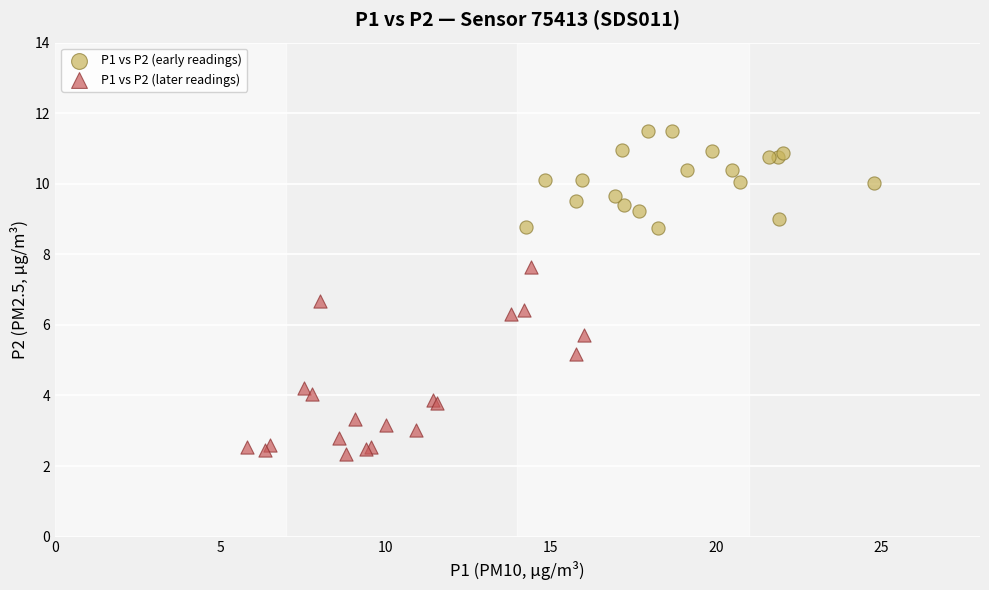

Which series reaches the maximum Y coordinate?

P1 vs P2 (early readings)